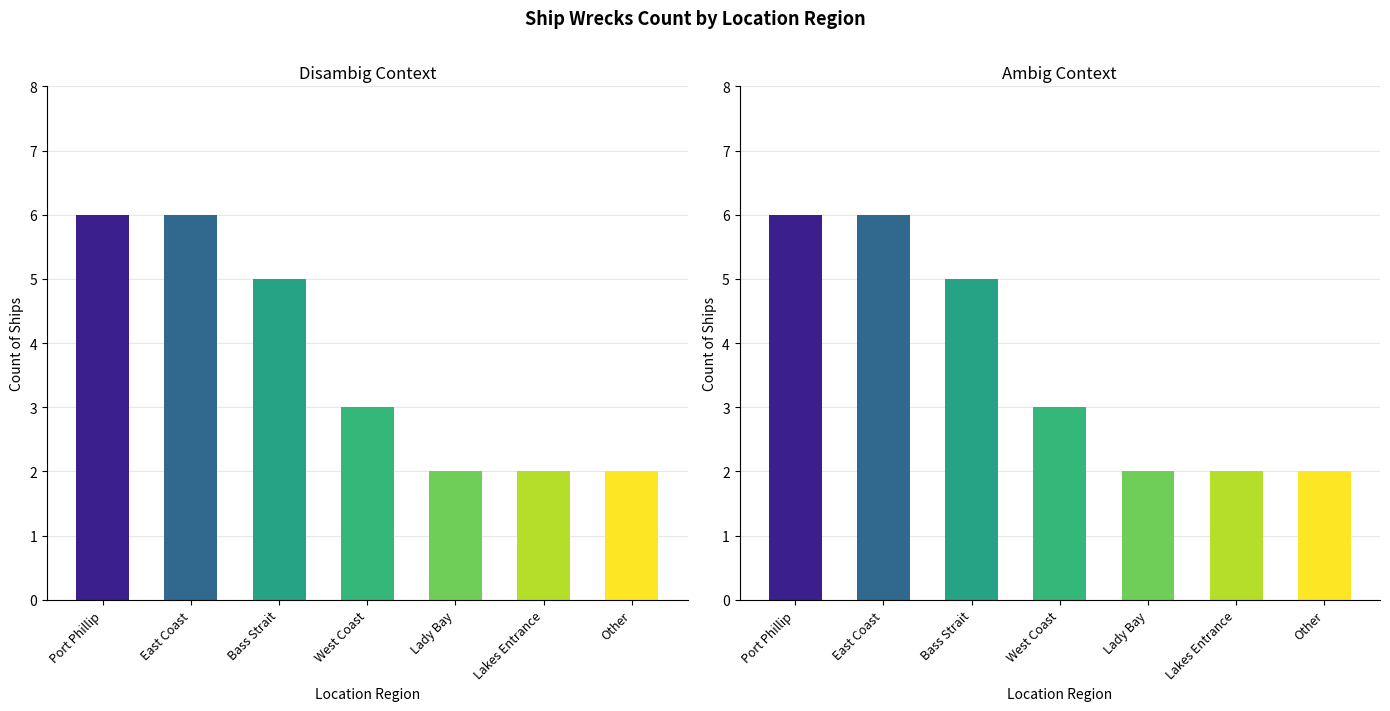

Where is the data nearest to the value 4?

Bass Strait